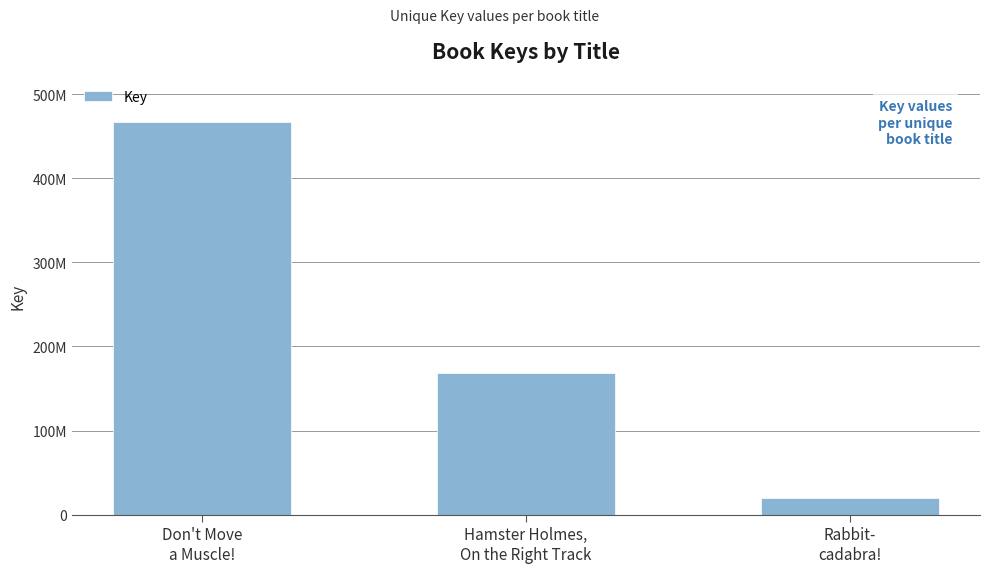

Does the chart contain any negative values?

No